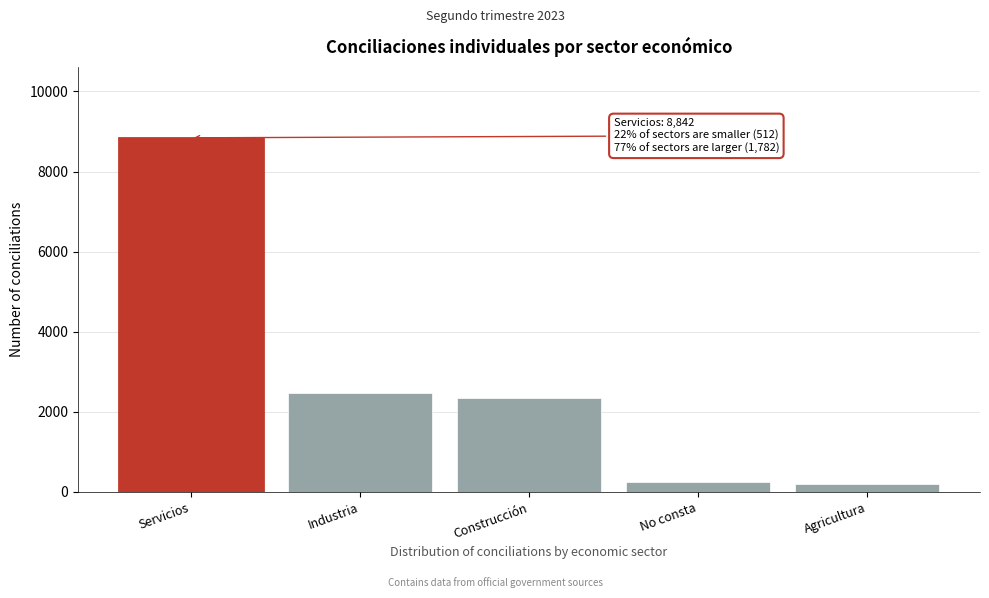

Reading right to left, list all the values displayed in this chart.

198	256	2335	2484	8842